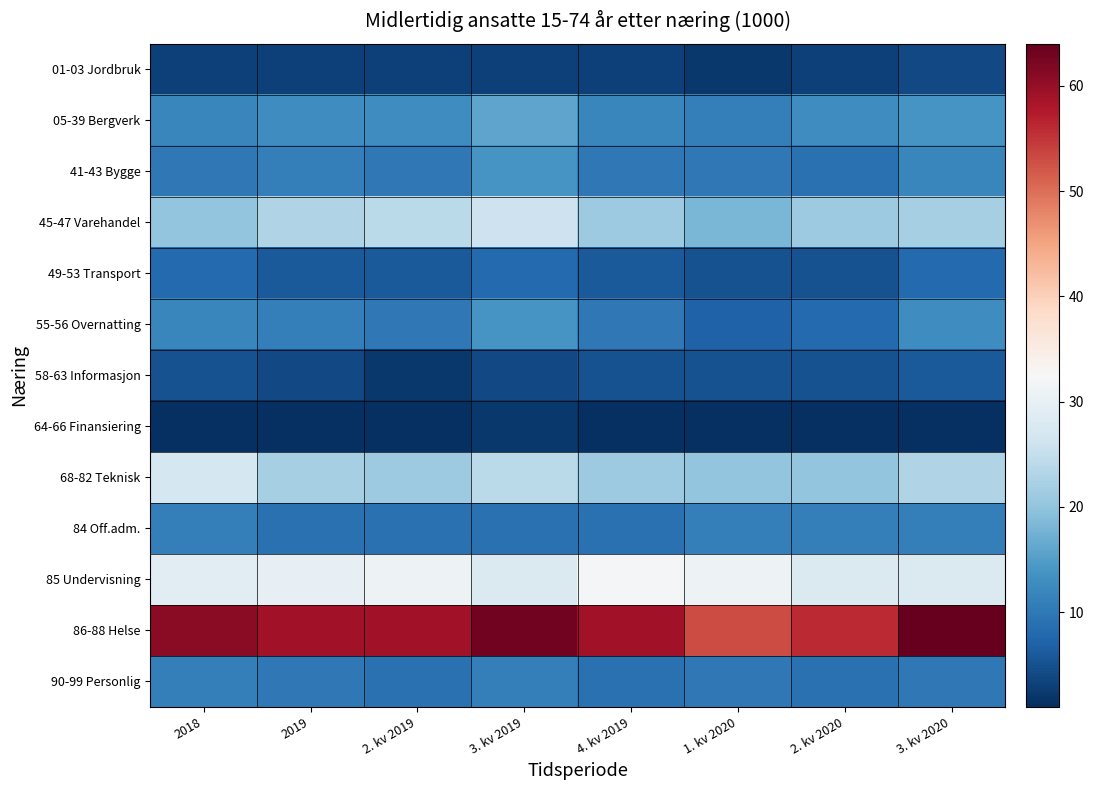

Reading left to right, list all the values displayed in this chart.

01-03 Jordbruk: 2018=3	2019=3	2. kv 2019=3	3. kv 2019=3	4. kv 2019=3	1. kv 2020=2	2. kv 2020=3	3. kv 2020=4
05-39 Bergverk: 2018=12	2019=13	2. kv 2019=13	3. kv 2019=16	4. kv 2019=12	1. kv 2020=11	2. kv 2020=13	3. kv 2020=14
41-43 Bygge: 2018=10	2019=11	2. kv 2019=10	3. kv 2019=14	4. kv 2019=10	1. kv 2020=10	2. kv 2020=9	3. kv 2020=12
45-47 Varehandel: 2018=20	2019=23	2. kv 2019=24	3. kv 2019=26	4. kv 2019=21	1. kv 2020=18	2. kv 2020=21	3. kv 2020=22
49-53 Transport: 2018=8	2019=6	2. kv 2019=6	3. kv 2019=8	4. kv 2019=6	1. kv 2020=5	2. kv 2020=5	3. kv 2020=8
55-56 Overnatting: 2018=12	2019=11	2. kv 2019=10	3. kv 2019=14	4. kv 2019=10	1. kv 2020=7	2. kv 2020=8	3. kv 2020=13
58-63 Informasjon: 2018=5	2019=4	2. kv 2019=2	3. kv 2019=4	4. kv 2019=5	1. kv 2020=5	2. kv 2020=5	3. kv 2020=6
64-66 Finansiering: 2018=1	2019=1	2. kv 2019=1	3. kv 2019=2	4. kv 2019=1	1. kv 2020=1	2. kv 2020=1	3. kv 2020=1
68-82 Teknisk: 2018=27	2019=22	2. kv 2019=21	3. kv 2019=24	4. kv 2019=21	1. kv 2020=20	2. kv 2020=20	3. kv 2020=23
84 Off.adm.: 2018=11	2019=9	2. kv 2019=9	3. kv 2019=9	4. kv 2019=9	1. kv 2020=11	2. kv 2020=11	3. kv 2020=11
85 Undervisning: 2018=29	2019=30	2. kv 2019=31	3. kv 2019=28	4. kv 2019=32	1. kv 2020=31	2. kv 2020=28	3. kv 2020=28
86-88 Helse: 2018=61	2019=59	2. kv 2019=59	3. kv 2019=63	4. kv 2019=59	1. kv 2020=53	2. kv 2020=56	3. kv 2020=64
90-99 Personlig: 2018=11	2019=10	2. kv 2019=9	3. kv 2019=11	4. kv 2019=9	1. kv 2020=10	2. kv 2020=9	3. kv 2020=10